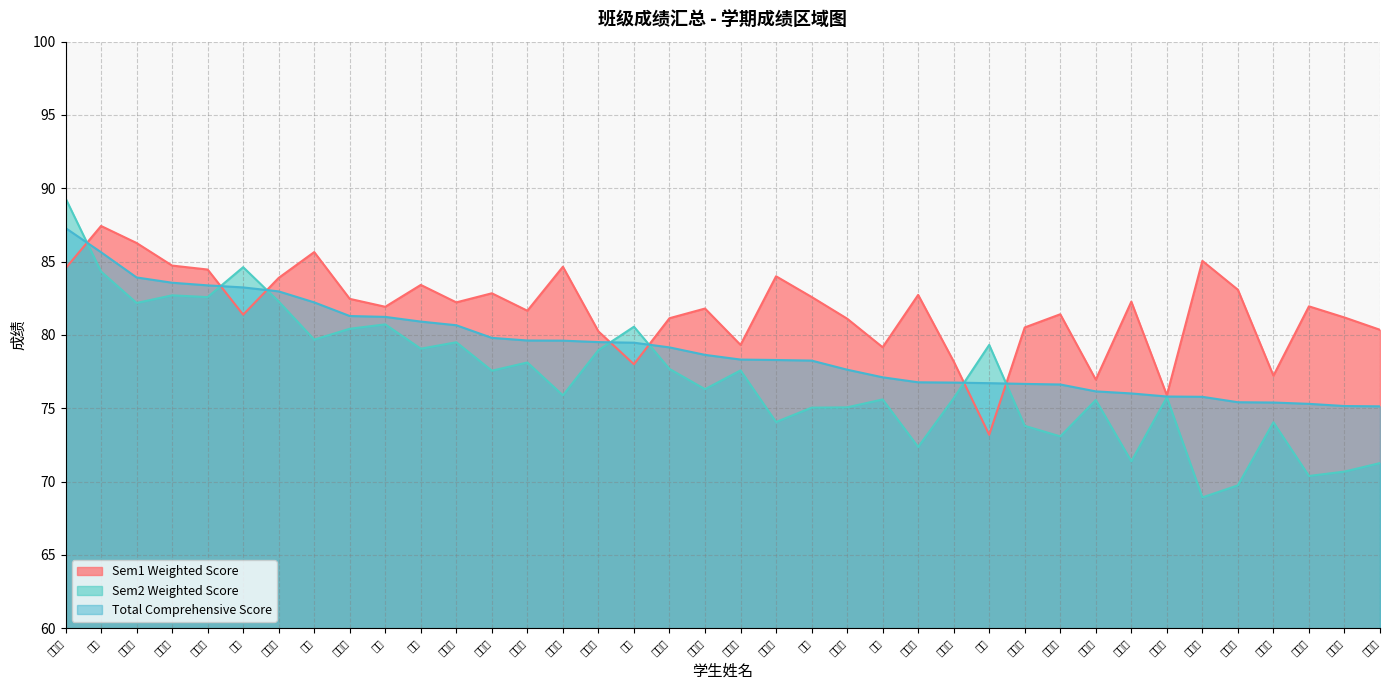

What are all the series names shown in the legend?

Sem1 Weighted Score, Sem2 Weighted Score, Total Comprehensive Score